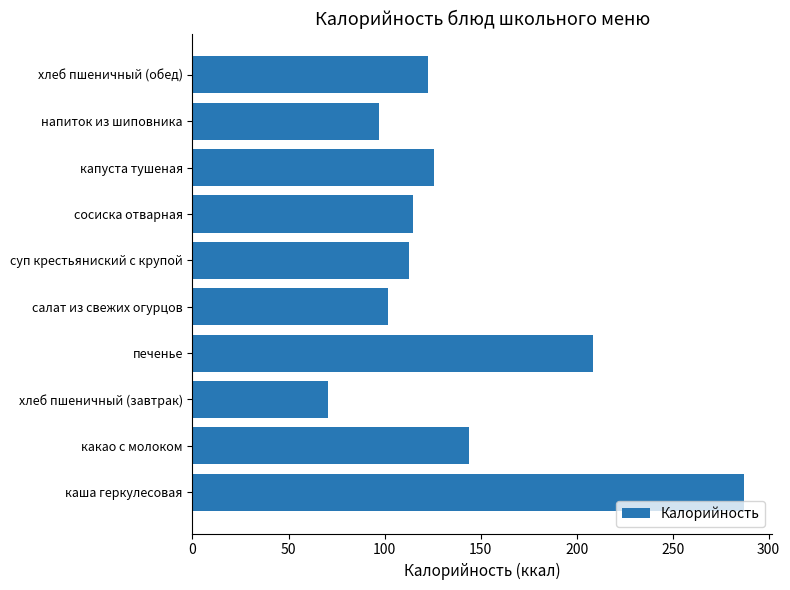

What is the sum of all values?

1385.6